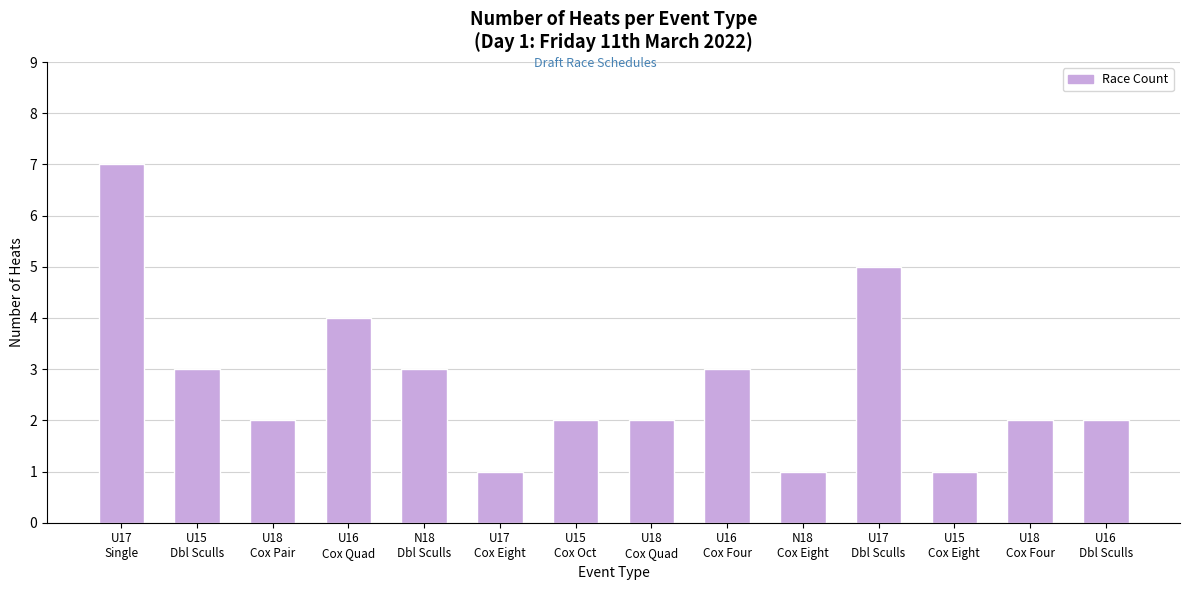

The value at U15
Dbl Sculls is 1. True or false?

False